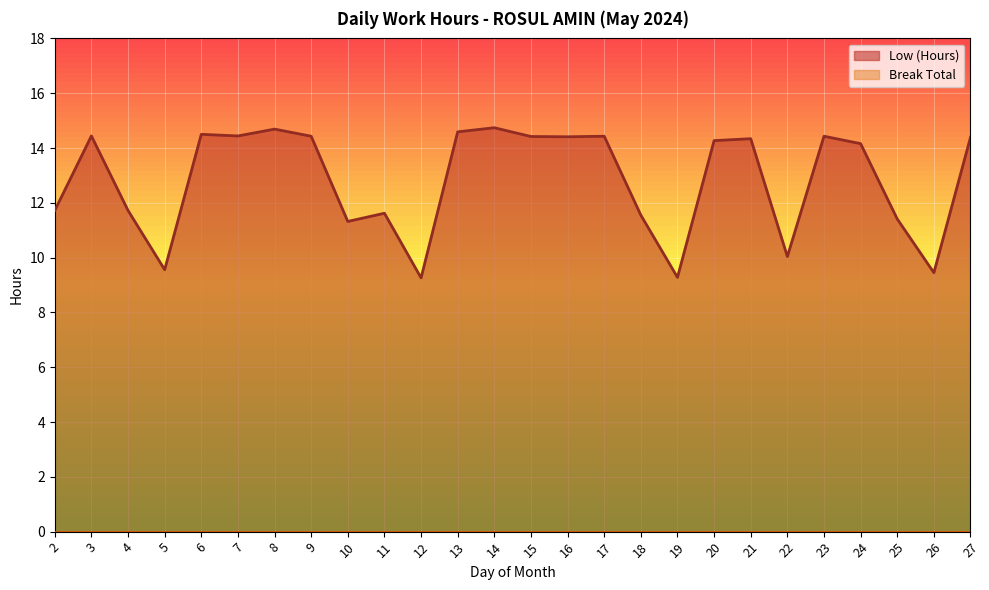

How many points are higher than both their immediate neighbors (excluding endpoints)?

8